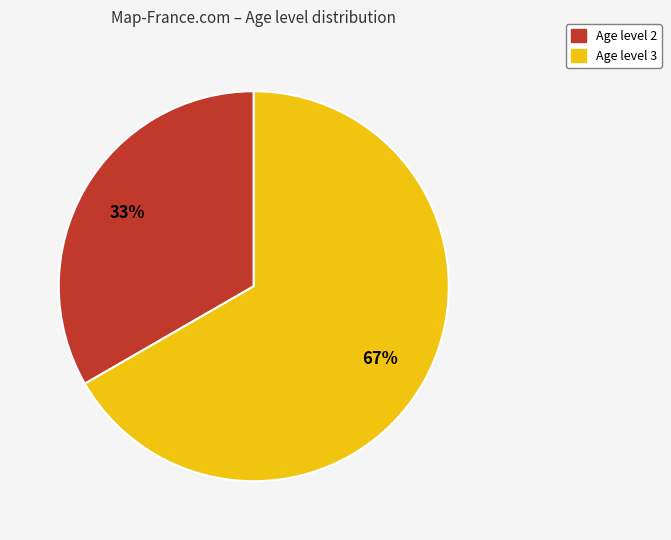

Do Age level 2 and Age level 3 together represent more than half of the pie?

Yes